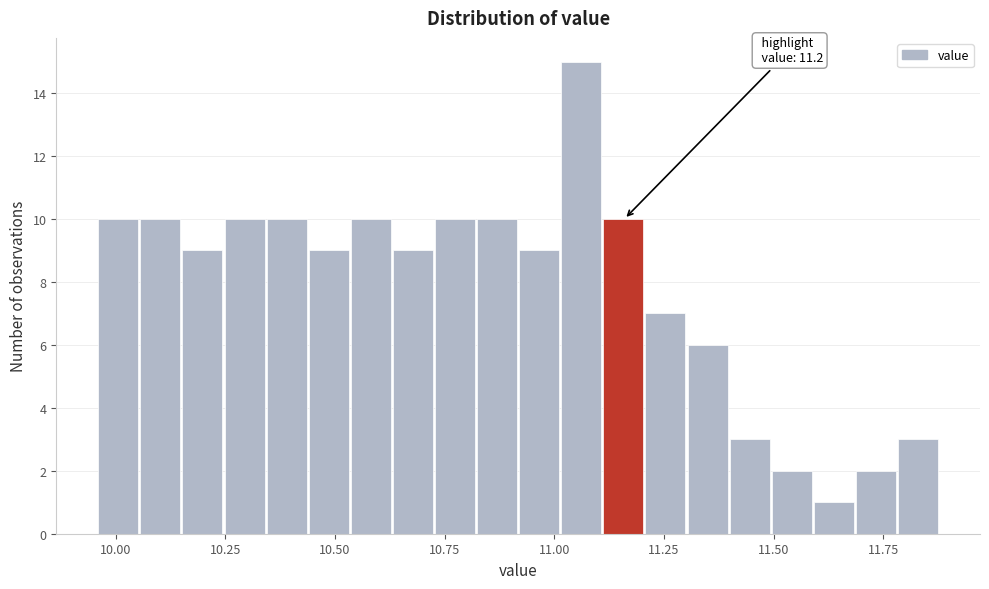

Around what value on the x-axis is the tallest bar? Give the approximate position of its centre, as read against the axis.

11.05